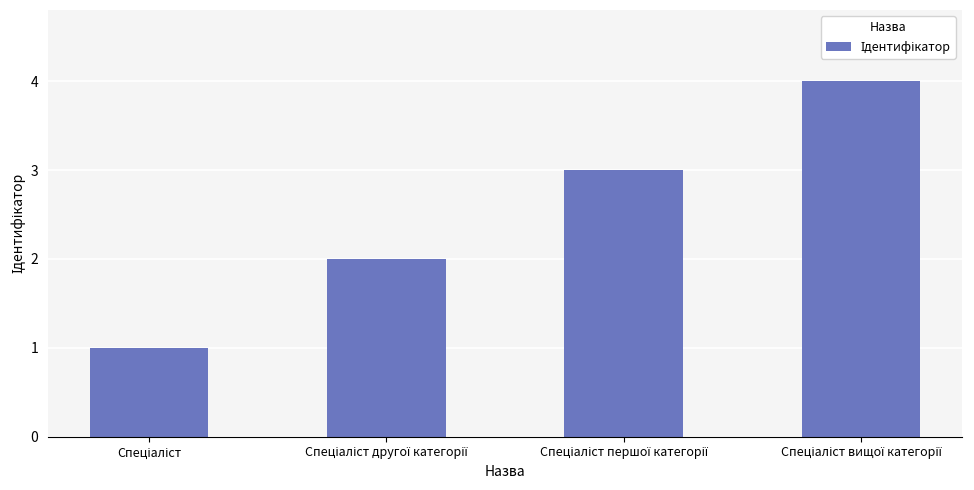

What is the difference between the maximum and minimum values?

3